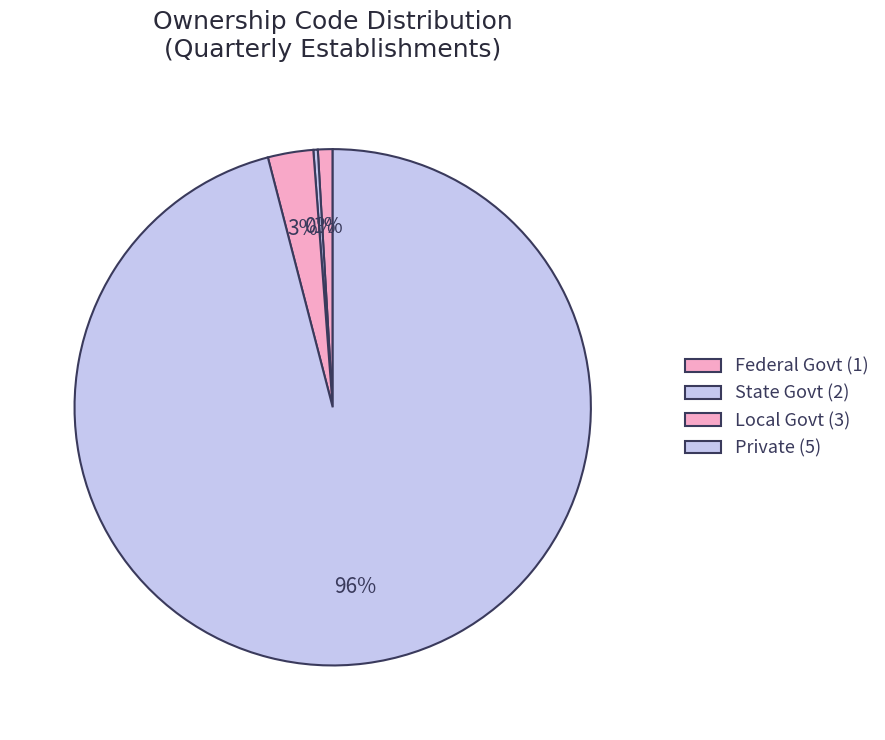

Which slice is the largest?

Private (5)